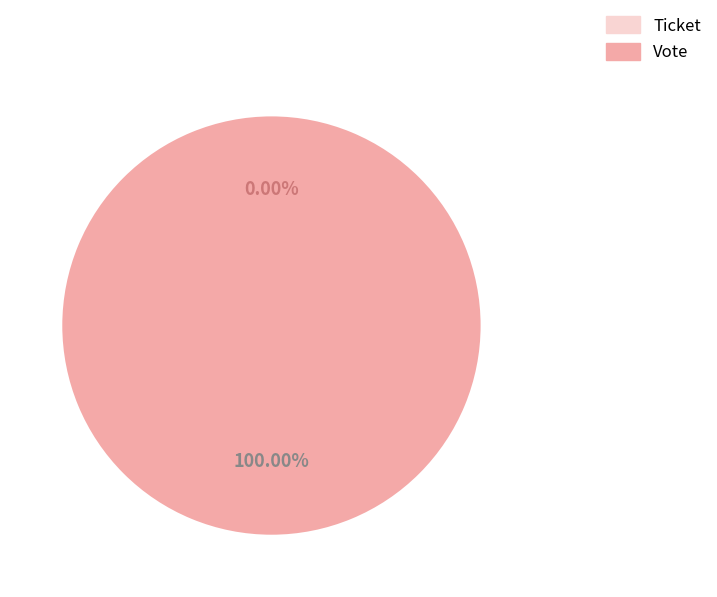

Is it true that Vote is 99% of the pie?

False